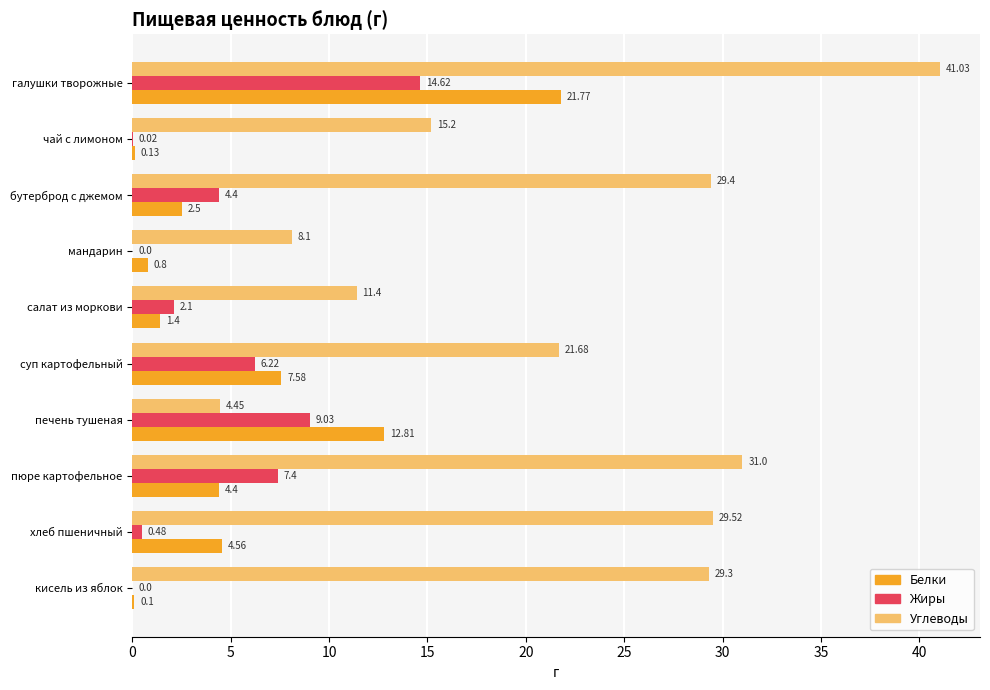

What is the sum of the Углеводы values at бутерброд с джемом and пюре картофельное?

60.4